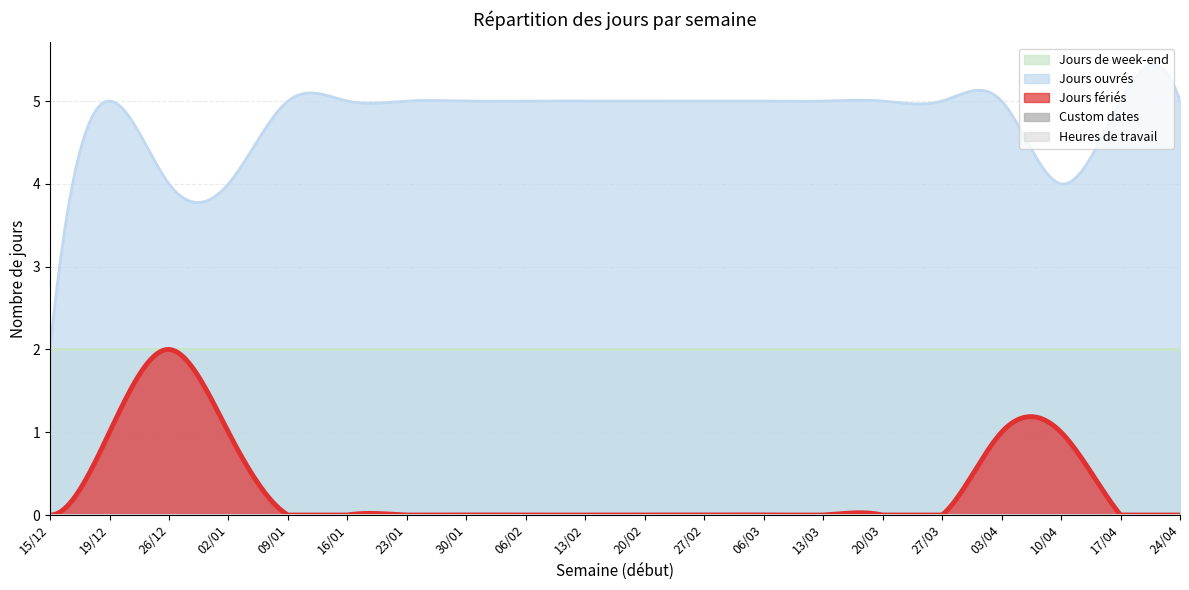

At 13/02, list the series in order from largest to smallest.

Jours ouvrés, Jours de week-end, Jours fériés, Custom dates, Heures de travail